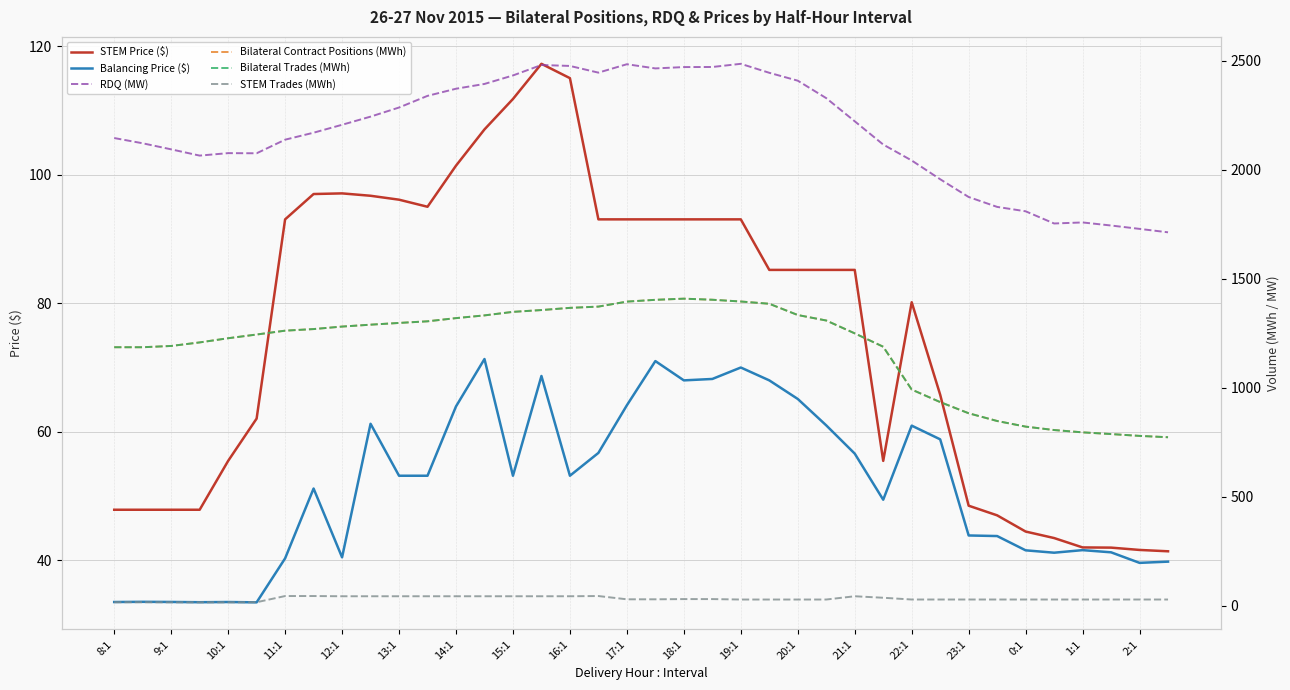

What is the sum of all STEM Trades (MWh) values?

1182.3